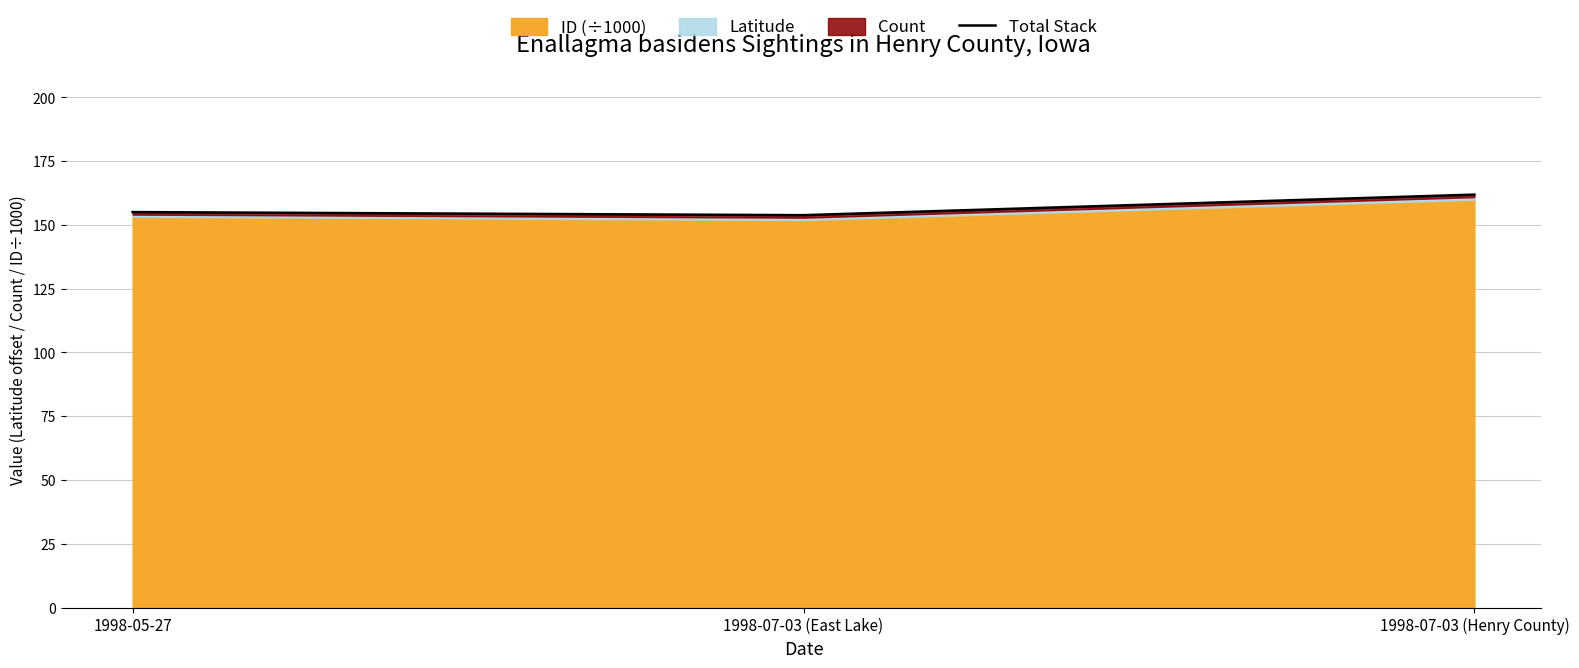

What is the difference between the maximum and minimum values?

8.1